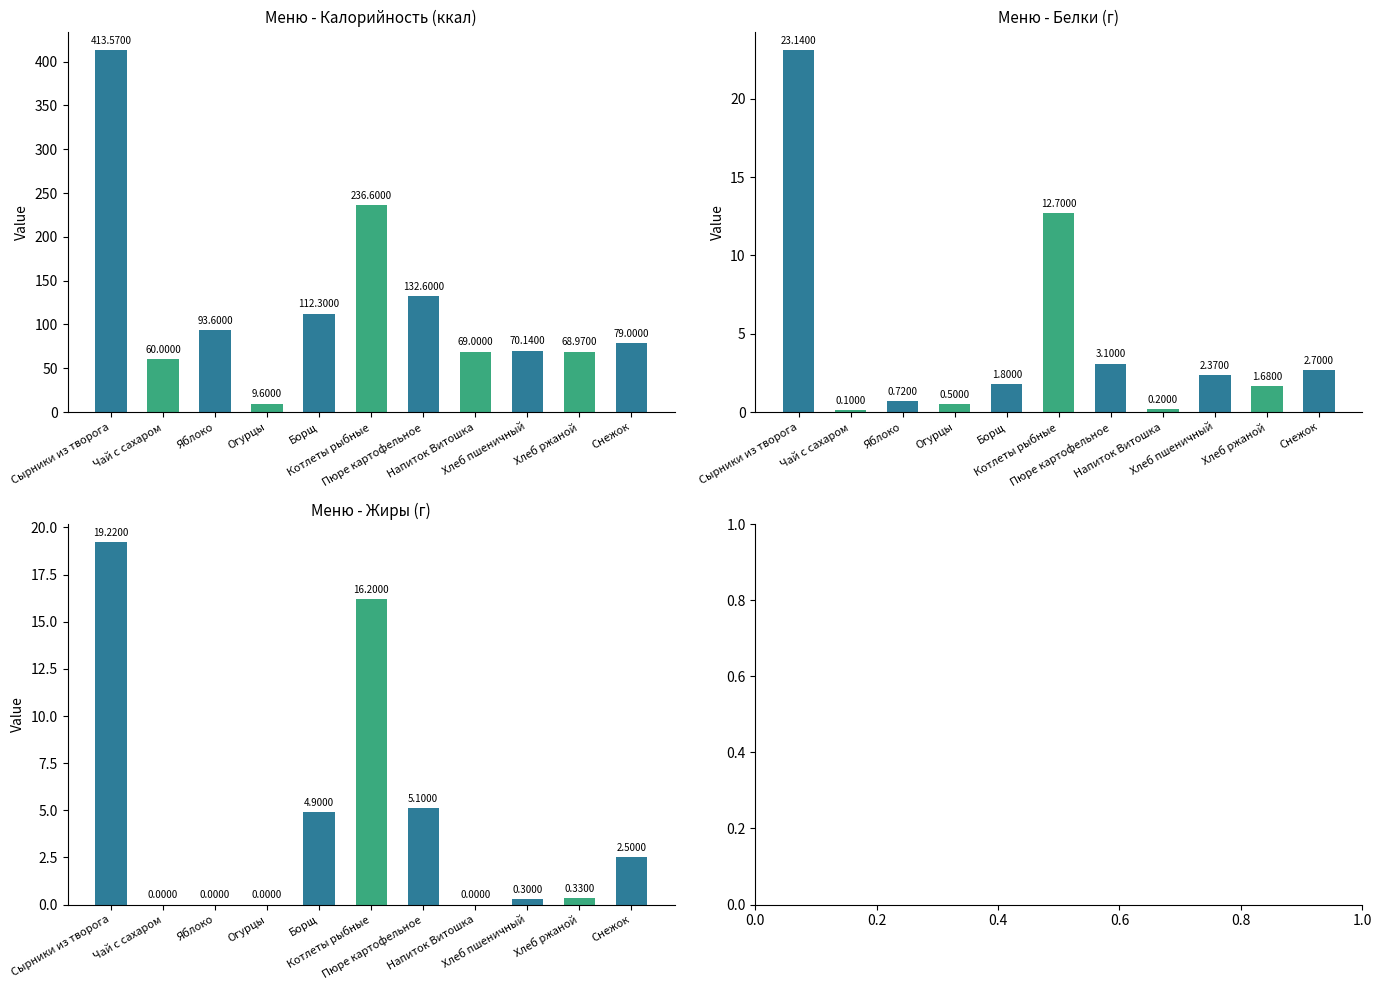

Reading right to left, extract all data points from this chart.

Калорийность: Снежок=79.0	Хлеб ржаной=69.0	Хлеб пшеничный=70.1	Напиток Витошка=69.0	Пюре картофельное=132.6	Котлеты рыбные=236.6	Борщ=112.3	Огурцы=9.6	Яблоко=93.6	Чай с сахаром=60.0	Сырники из творога=413.6
Белки: Снежок=2.7	Хлеб ржаной=1.7	Хлеб пшеничный=2.4	Напиток Витошка=0.2	Пюре картофельное=3.1	Котлеты рыбные=12.7	Борщ=1.8	Огурцы=0.5	Яблоко=0.7	Чай с сахаром=0.1	Сырники из творога=23.1
Жиры: Снежок=2.5	Хлеб ржаной=0.3	Хлеб пшеничный=0.3	Напиток Витошка=0.0	Пюре картофельное=5.1	Котлеты рыбные=16.2	Борщ=4.9	Огурцы=0.0	Яблоко=0.0	Чай с сахаром=0.0	Сырники из творога=19.2